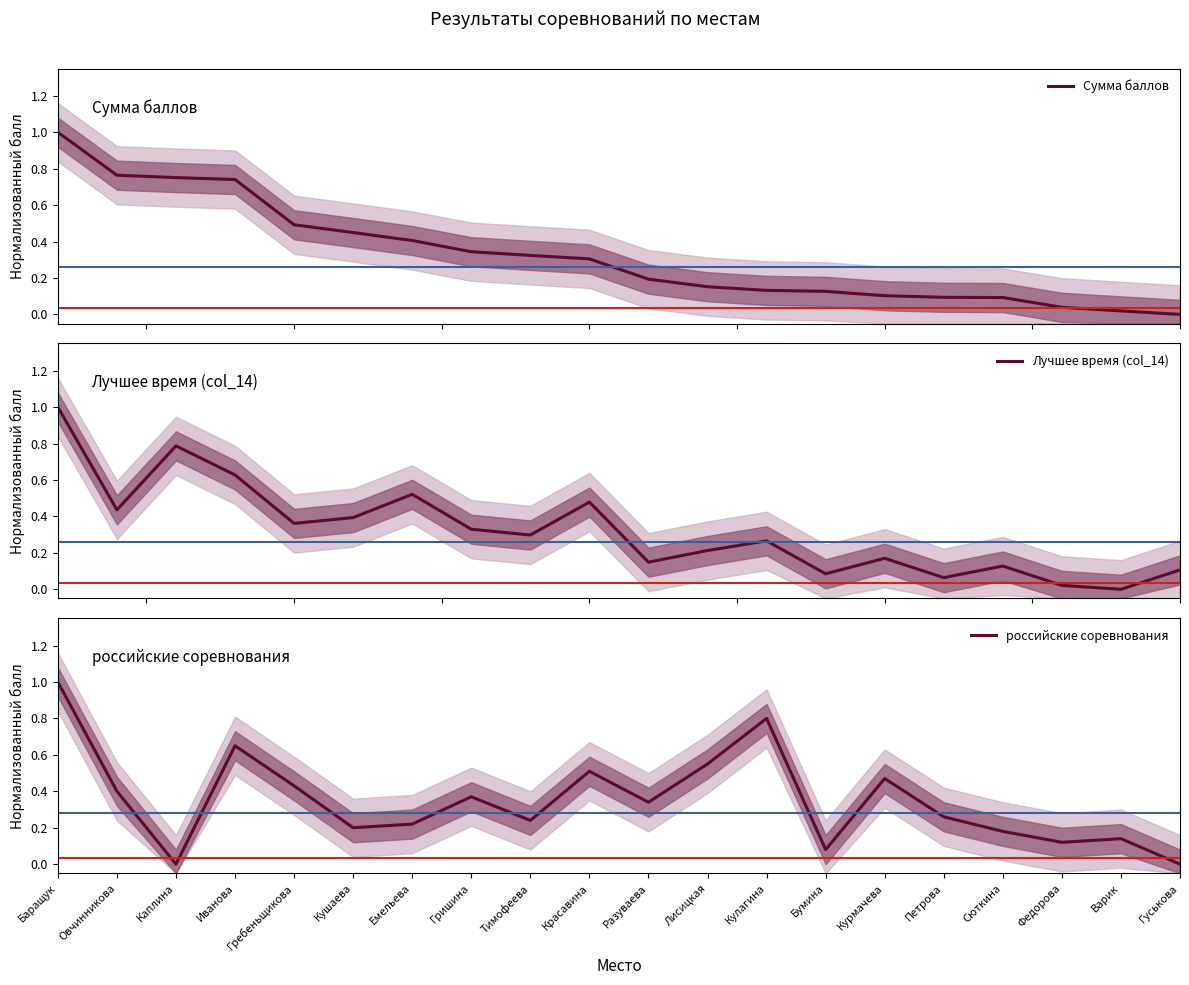

Which series ends up on top after the final intersection of Сумма баллов and российские соревнования?

российские соревнования